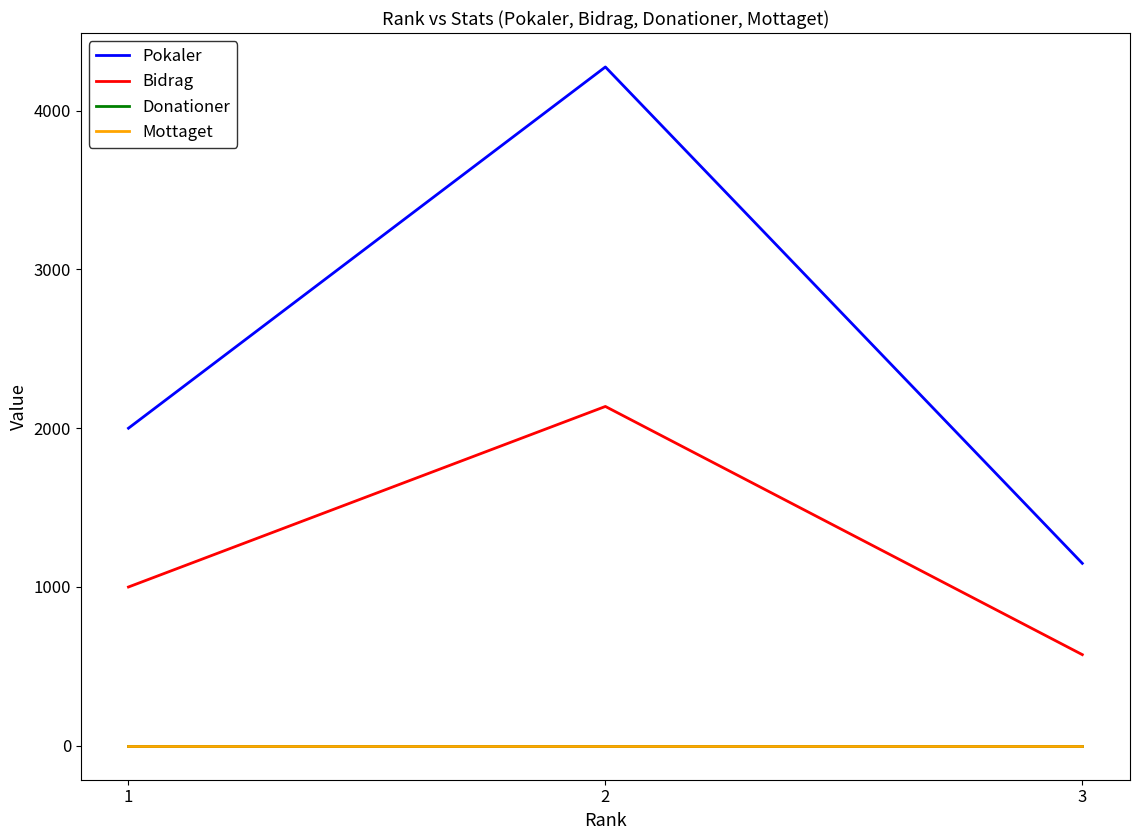

Between 2 and 1, which is larger?

2